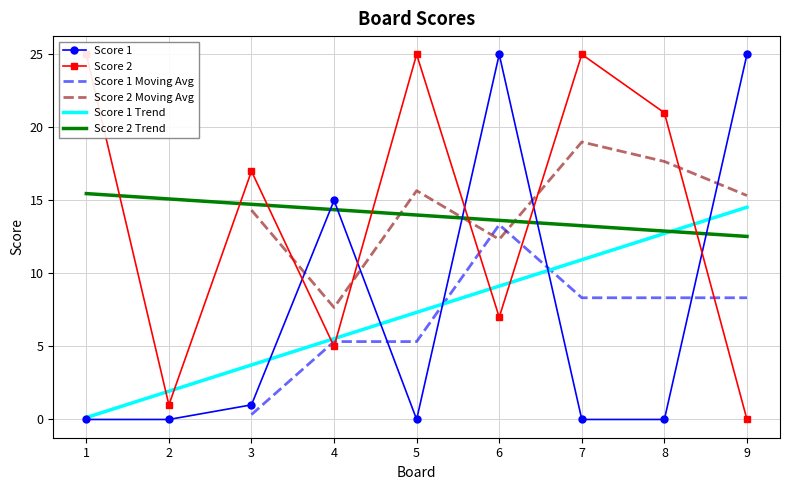

Which label corresponds to the smallest value in the chart?

1